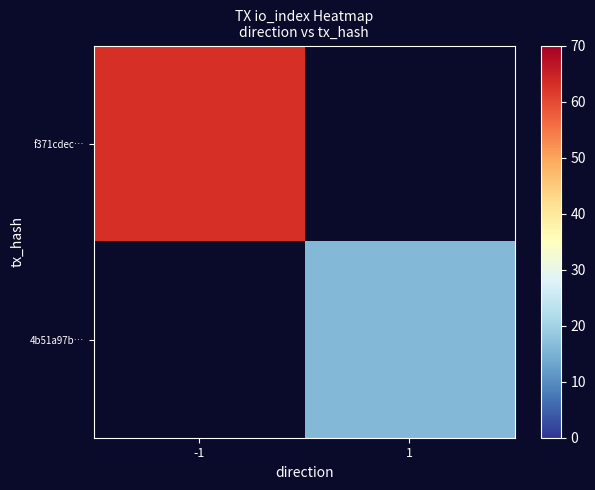

Reading left to right, transcribe all the data shown in this chart.

f371cdec…: -1=63	1=0
4b51a97b…: -1=0	1=16